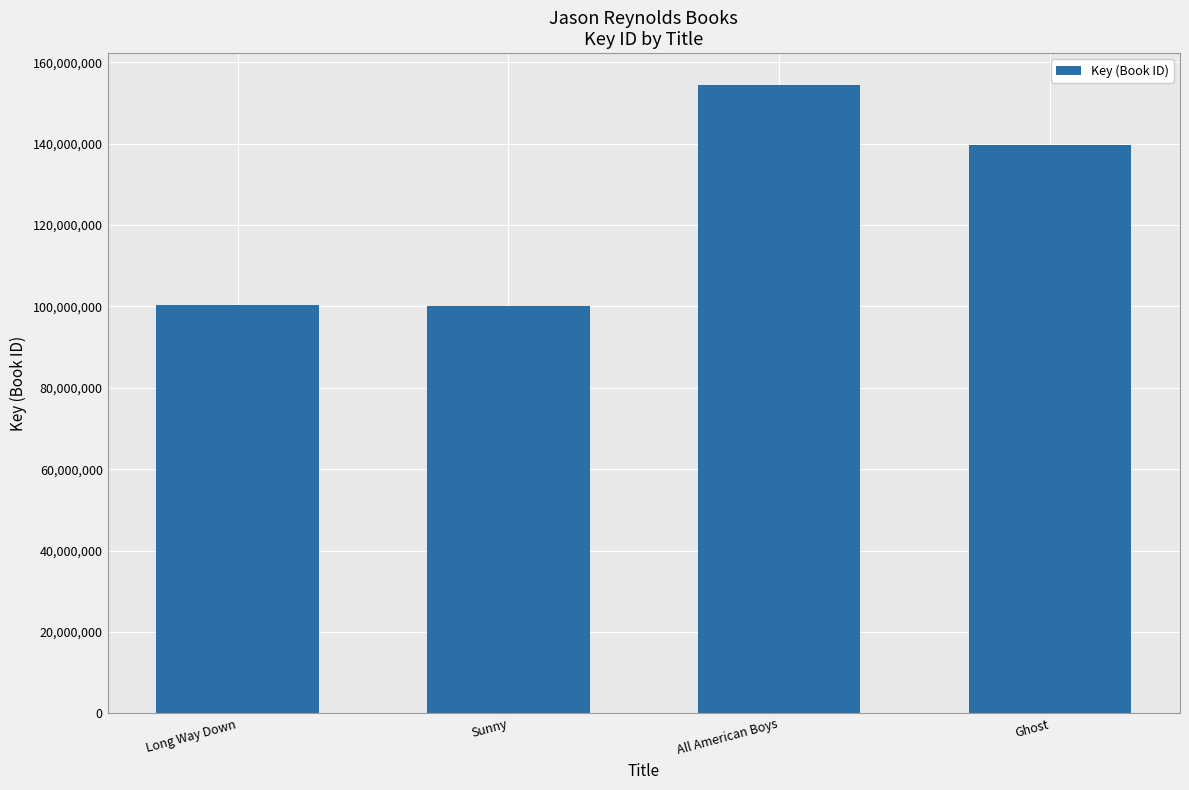

What is the change in value from Long Way Down to Ghost?

+39274687